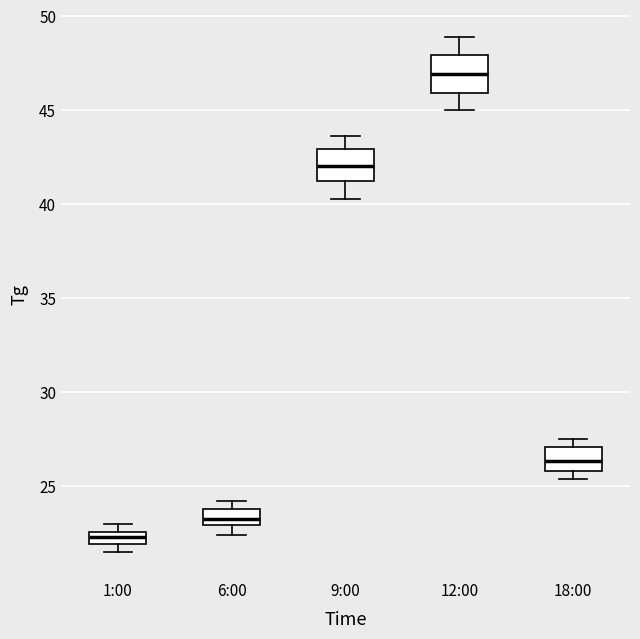

Where is the upper edge of the box for 12:00 on the y-axis? The values are not printed on the chart, so give them approximately, as read against the axis.

48.0